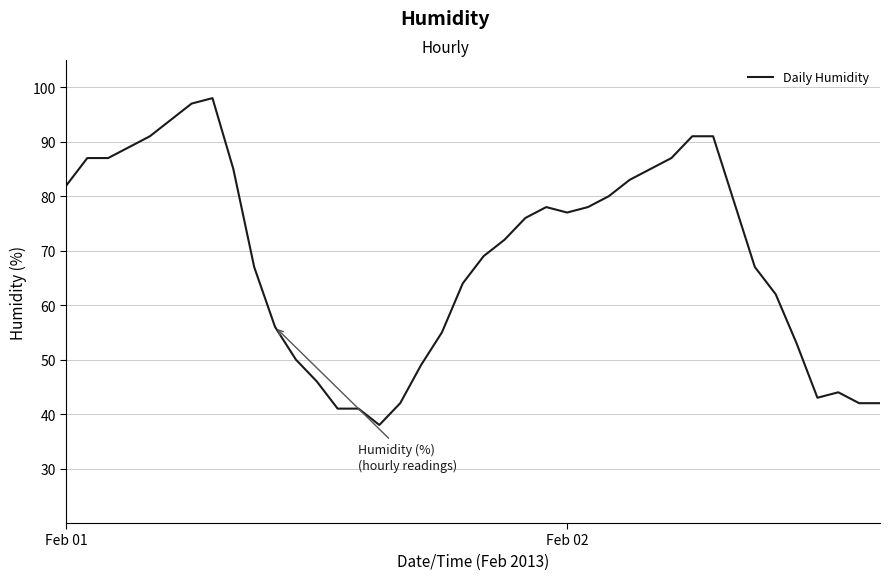

What is the greatest value displayed?

98